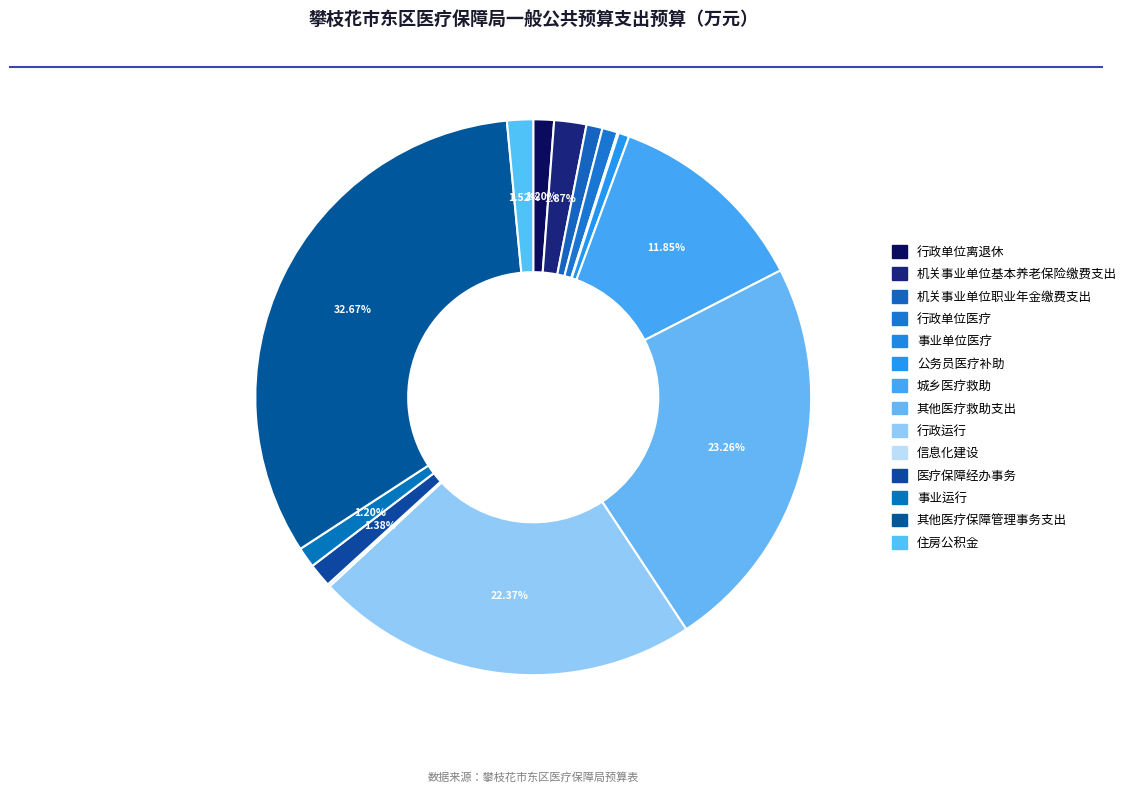

To the nearest percent, what is the difference between the 行政运行 and 医疗保障经办事务 slice percentages?

21%